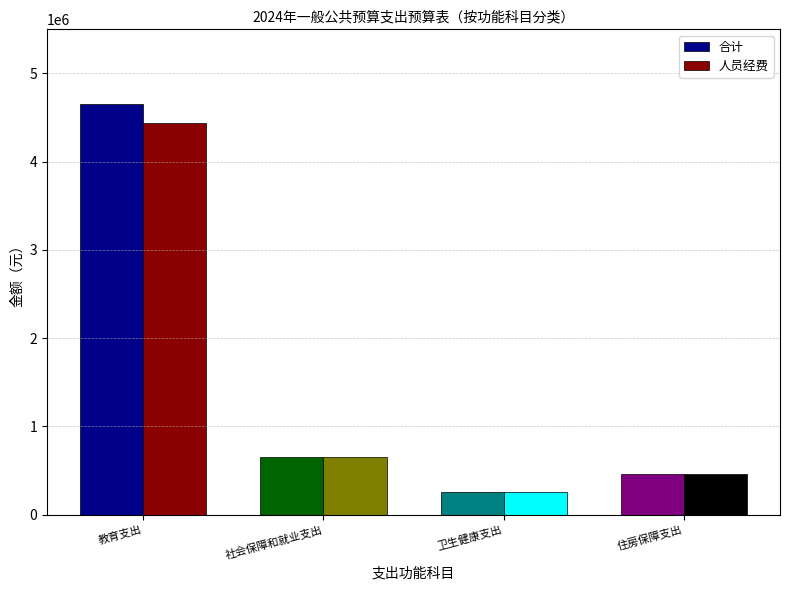

List the series in order of their overall mean, lowest first.

人员经费, 合计